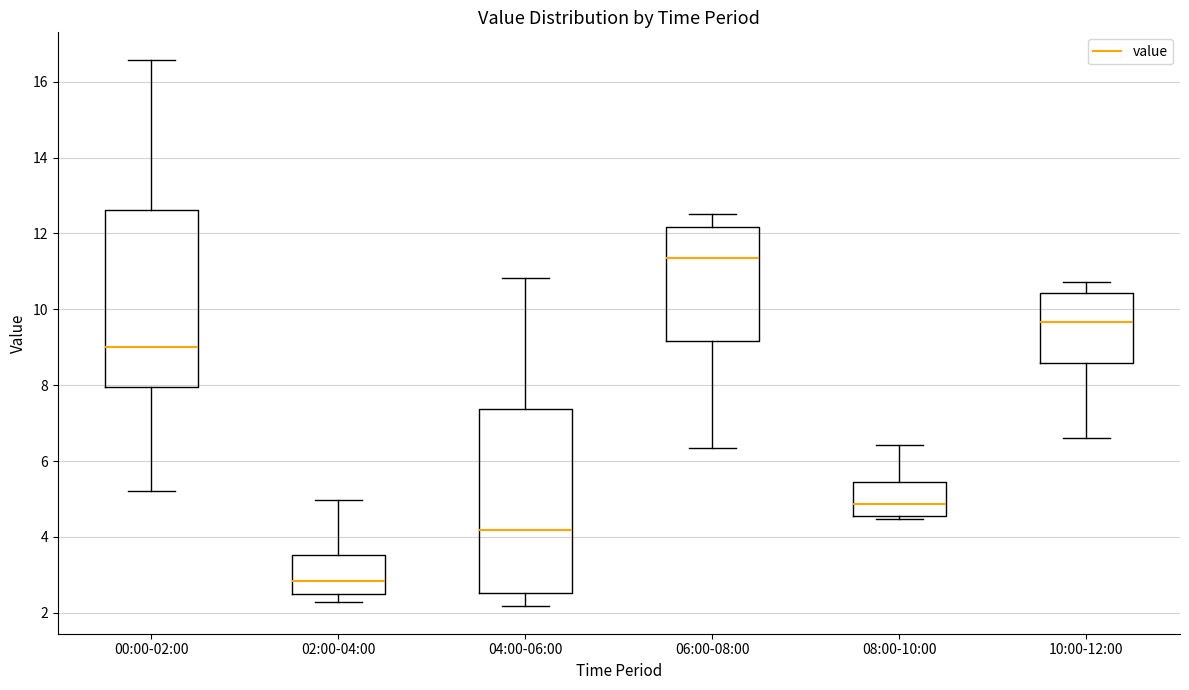

Reading left to right, transcribe this box plot: for each box, give where its median line is, the range the box spans, and where its two whiskers end, as read against the y-axis. The values are not printed on the chart, so give them approximately, as read against the axis.

00:00-02:00: median 9.0, box 8.0 to 12.6, whiskers 5.2 to 16.6
02:00-04:00: median 2.8, box 2.4 to 3.6, whiskers 2.2 to 5.0
04:00-06:00: median 4.2, box 2.6 to 7.4, whiskers 2.2 to 10.8
06:00-08:00: median 11.4, box 9.2 to 12.2, whiskers 6.4 to 12.6
08:00-10:00: median 4.8, box 4.6 to 5.4, whiskers 4.4 to 6.4
10:00-12:00: median 9.6, box 8.6 to 10.4, whiskers 6.6 to 10.8